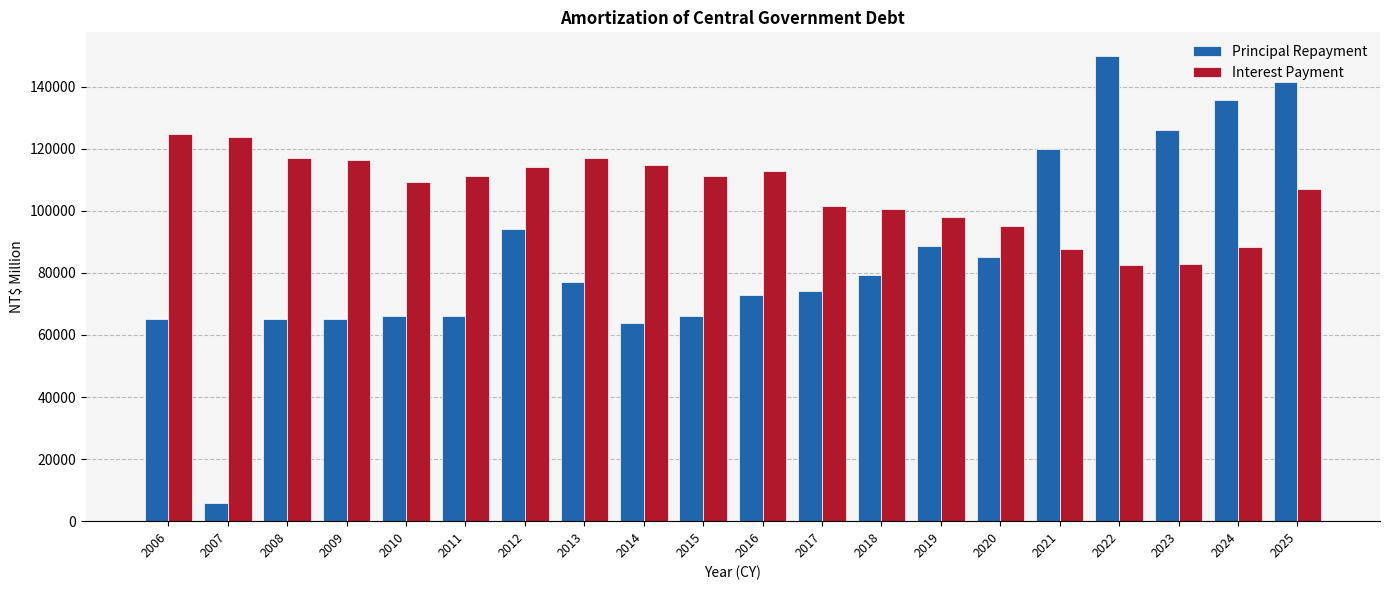

Count the number of data series in this chart.

2